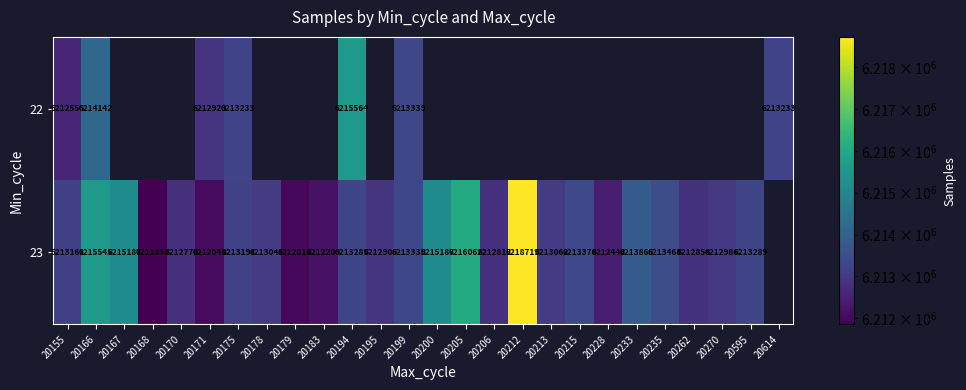

The 22 series shows 1706345 at 20194. True or false?

False